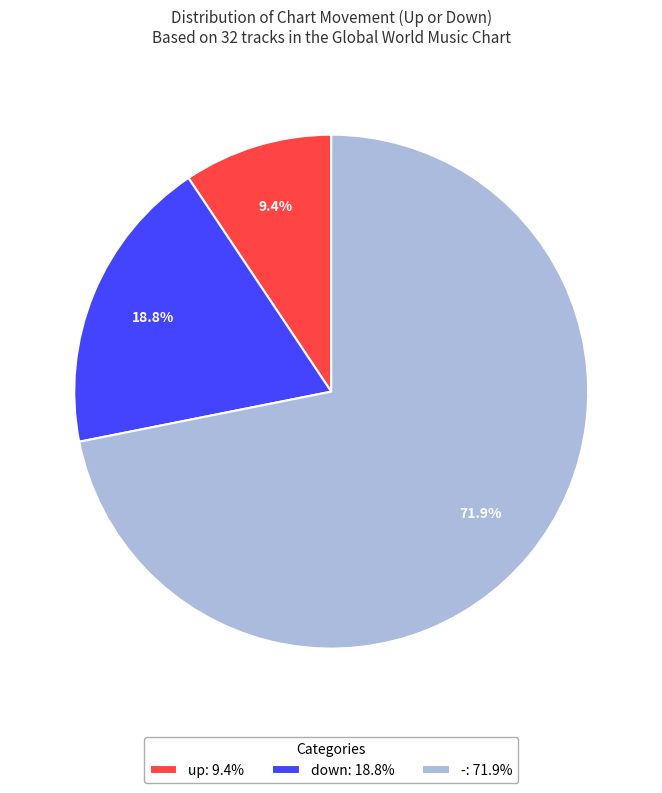

What portion of the pie excludes up?

90.6%